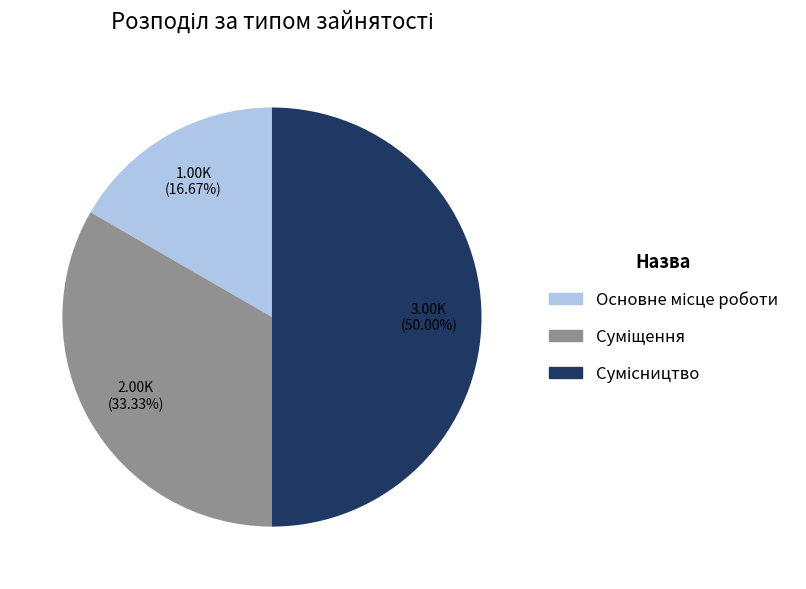

Count the number of slices in the pie.

3